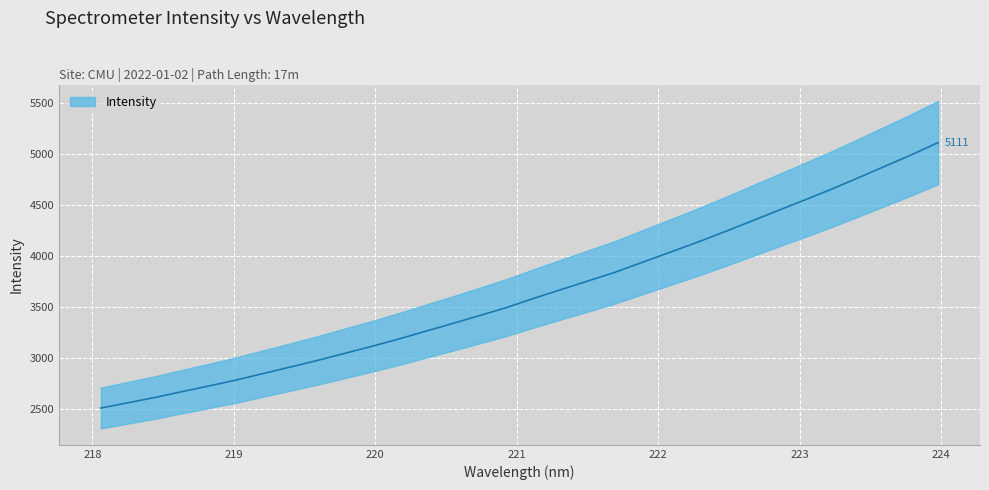

What is the change in value from 223.2172 to 223.408?

+112.1